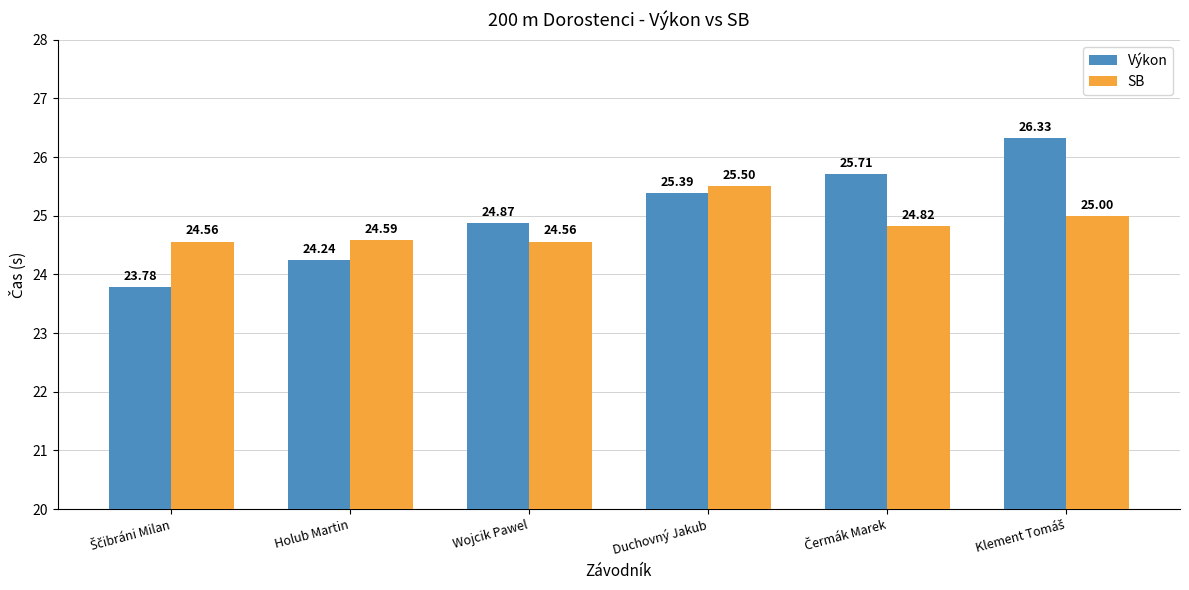

Is the value of Výkon at Holub Martin greater than the value of SB at Holub Martin?

No